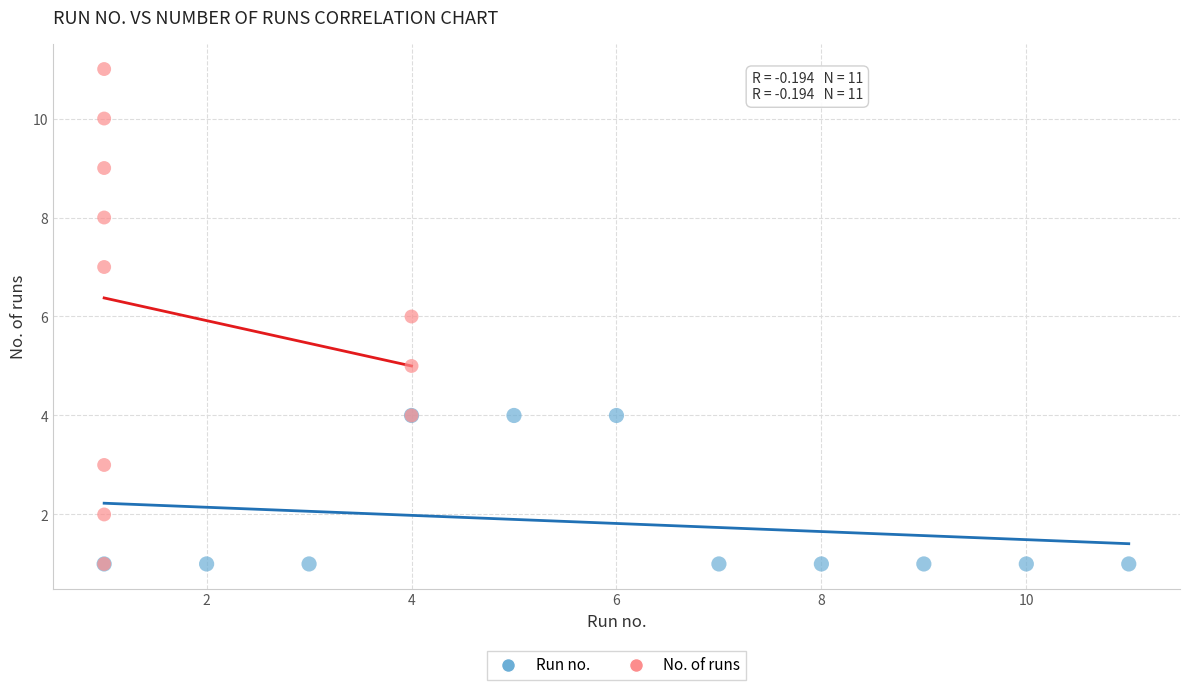

Which series has the largest Y range (max minus min)?

No. of runs